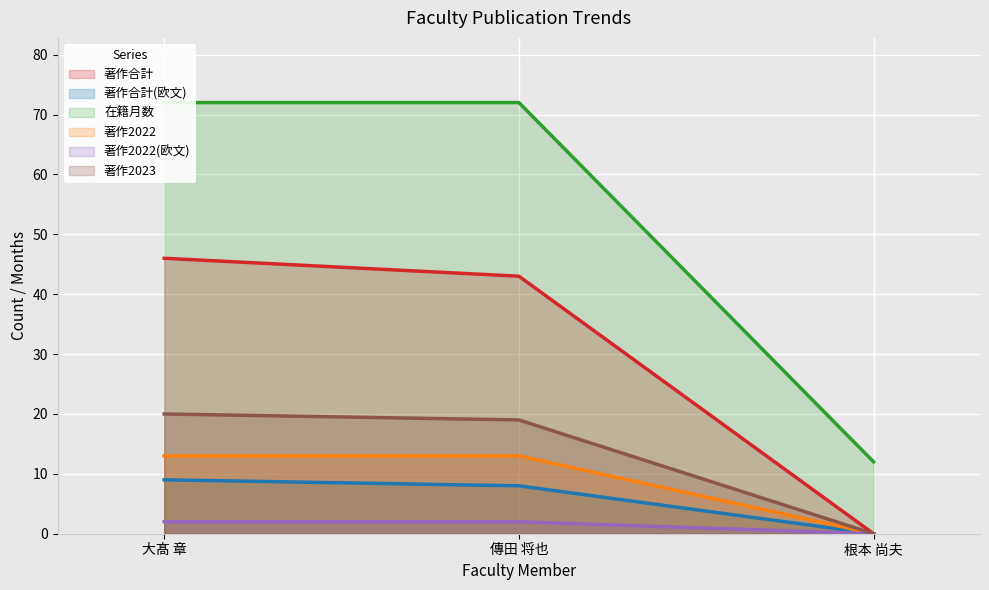

What is the minimum value for 在籍月数?

12